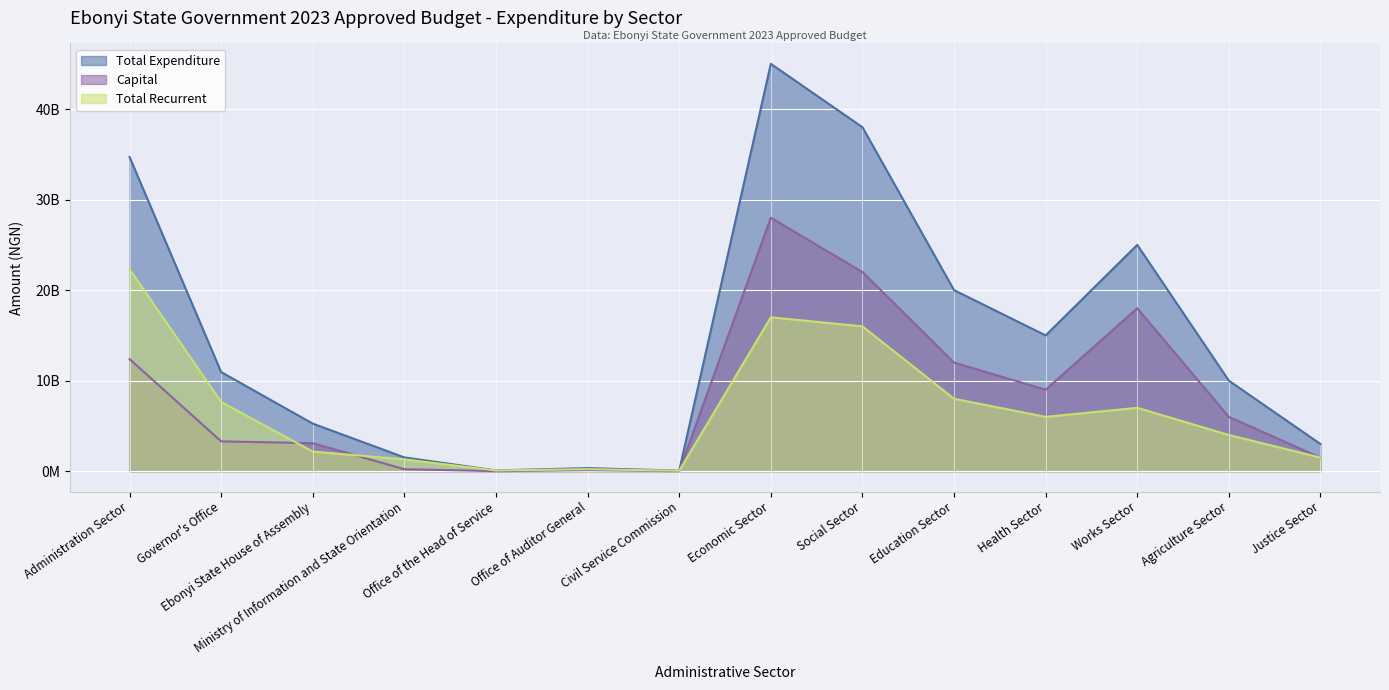

What is the spread (max minus min) of values at Works Sector?

18000000000